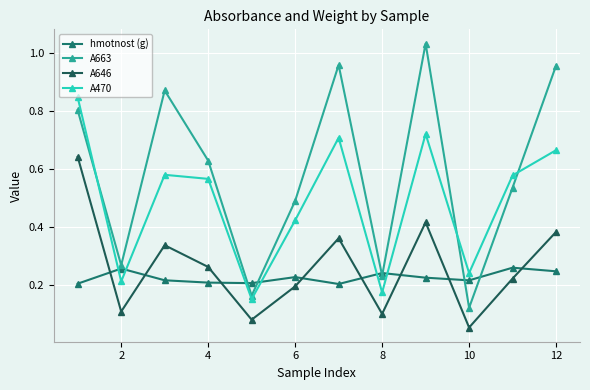

How many times do hmotnost (g) and A646 cross each other?

8